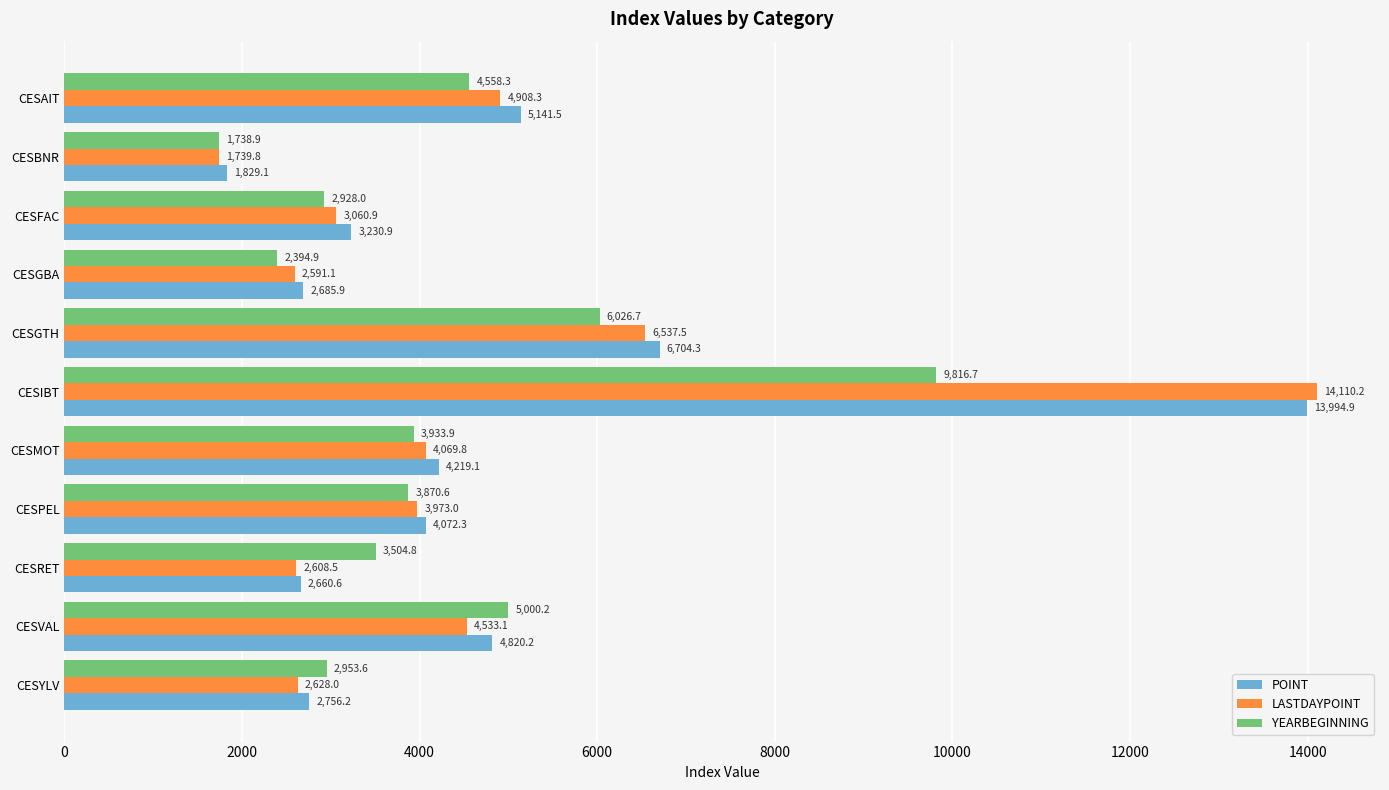

What is the sum of all YEARBEGINNING values?

46726.6